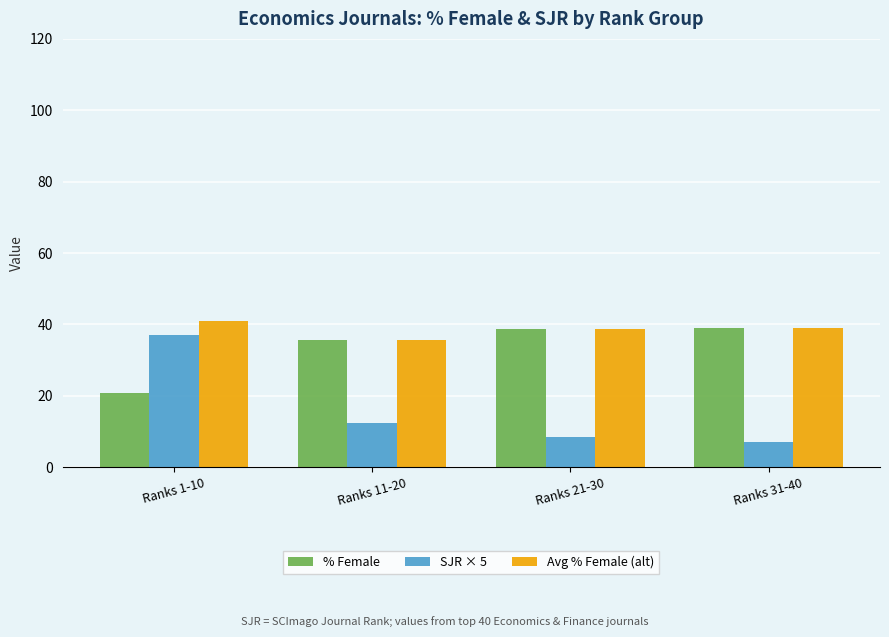

What is the sum of the % Female values at Ranks 21-30 and Ranks 1-10?

59.7